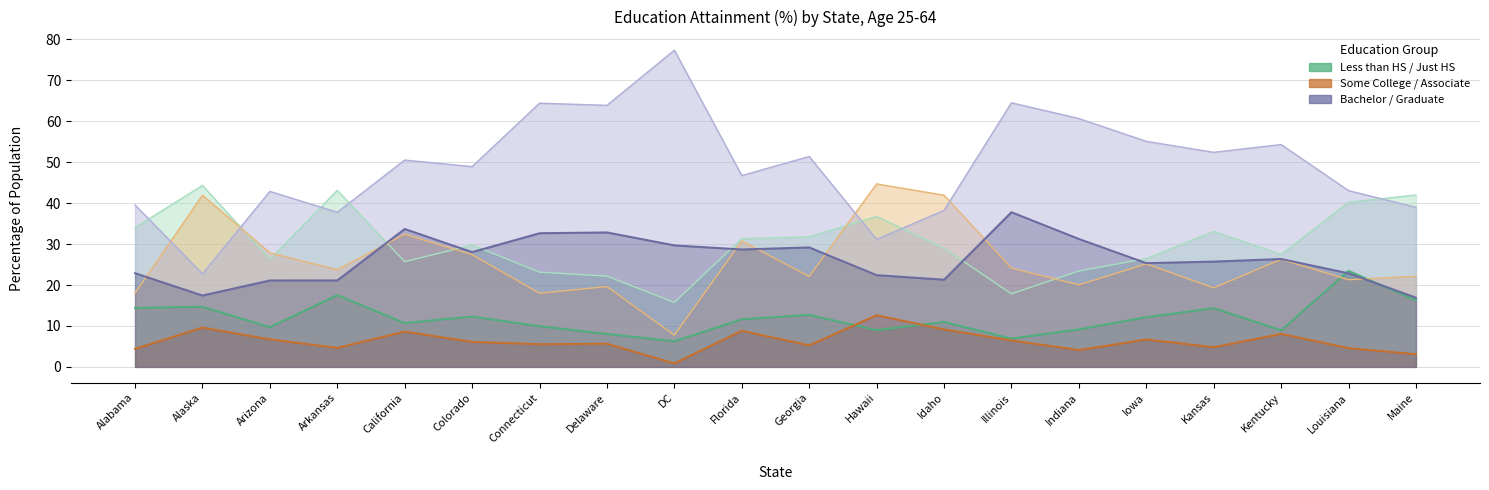

True or false: Bachelor (%) and Some College (%) intersect in this chart.

False